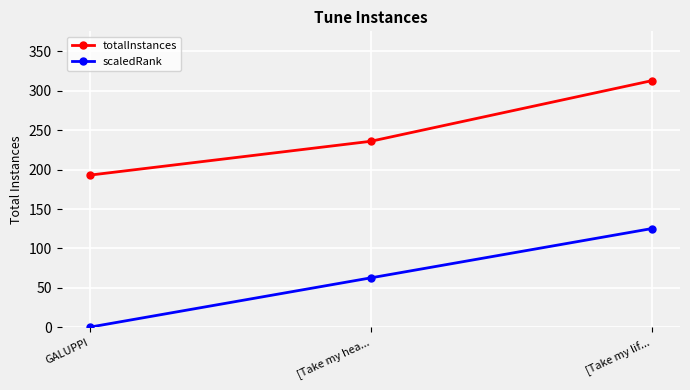

What is the approximate value of scaledRank at [Take my hea...?

62.6